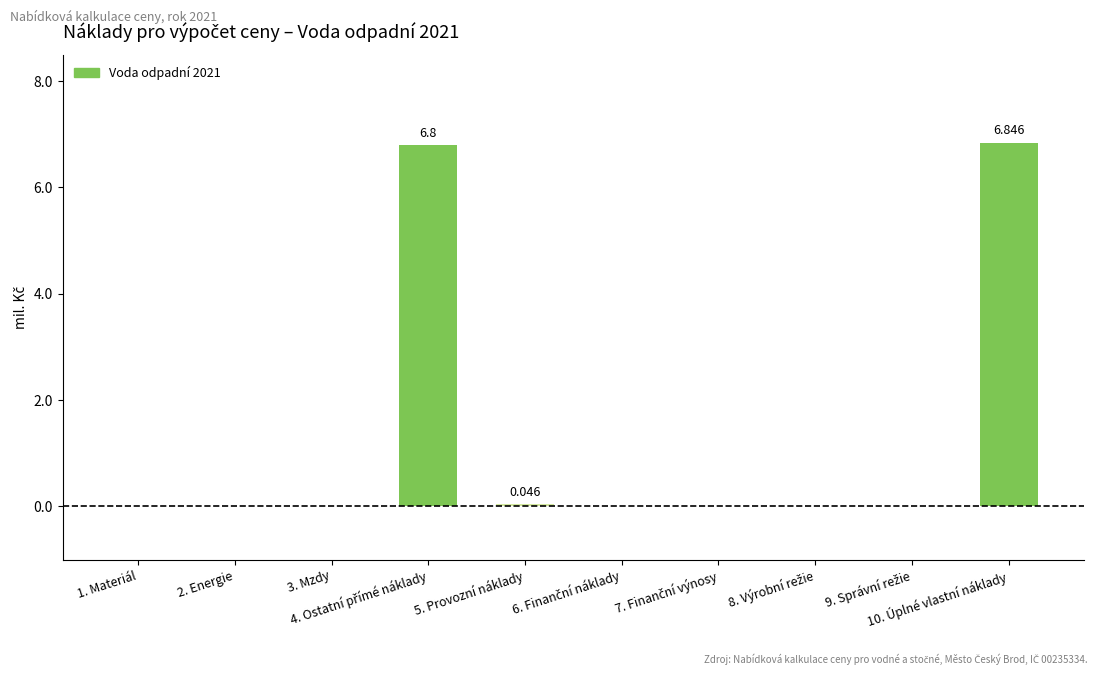

Rank the categories by value from lowest to highest.

1. Materiál, 2. Energie, 3. Mzdy, 6. Finanční náklady, 7. Finanční výnosy, 8. Výrobní režie, 9. Správní režie, 5. Provozní náklady, 4. Ostatní přímé náklady, 10. Úplné vlastní náklady